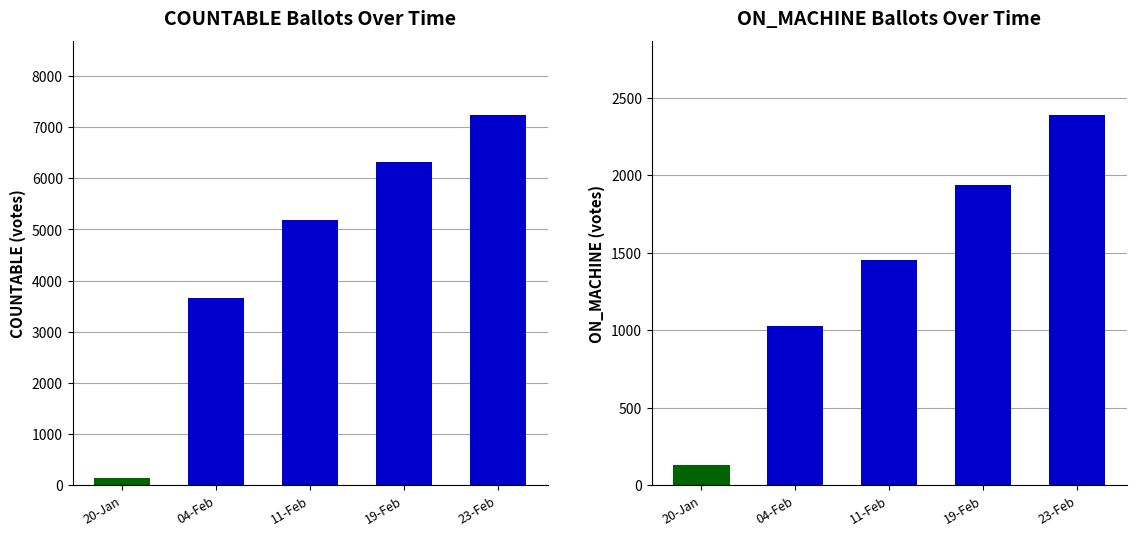

Reading right to left, transcribe all the data shown in this chart.

COUNTABLE: 23-Feb=7238	19-Feb=6322	11-Feb=5178	04-Feb=3658	20-Jan=131
ON_MACHINE: 23-Feb=2389	19-Feb=1939	11-Feb=1455	04-Feb=1029	20-Jan=131